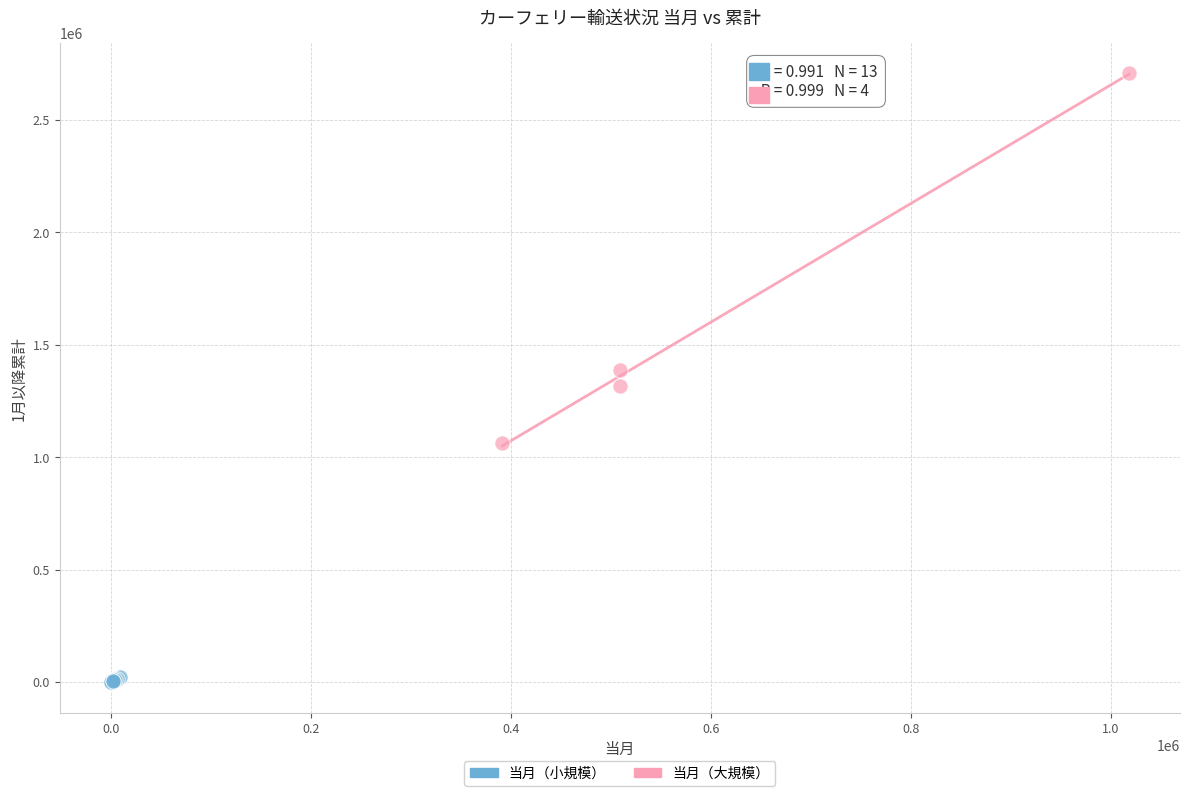

Which series contains the highest Y value?

当月（大規模）